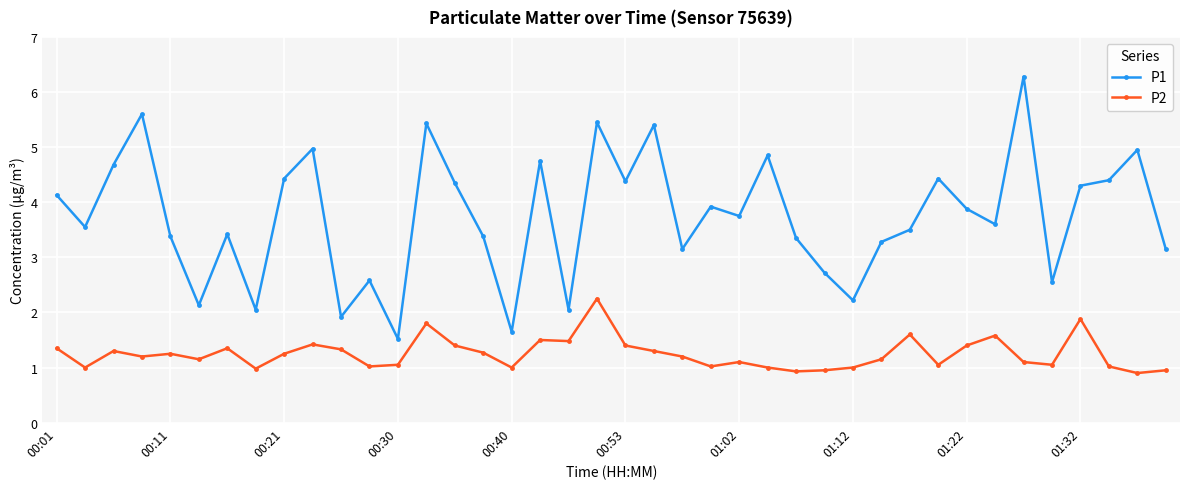

Which series has the widest spread of values?

P1